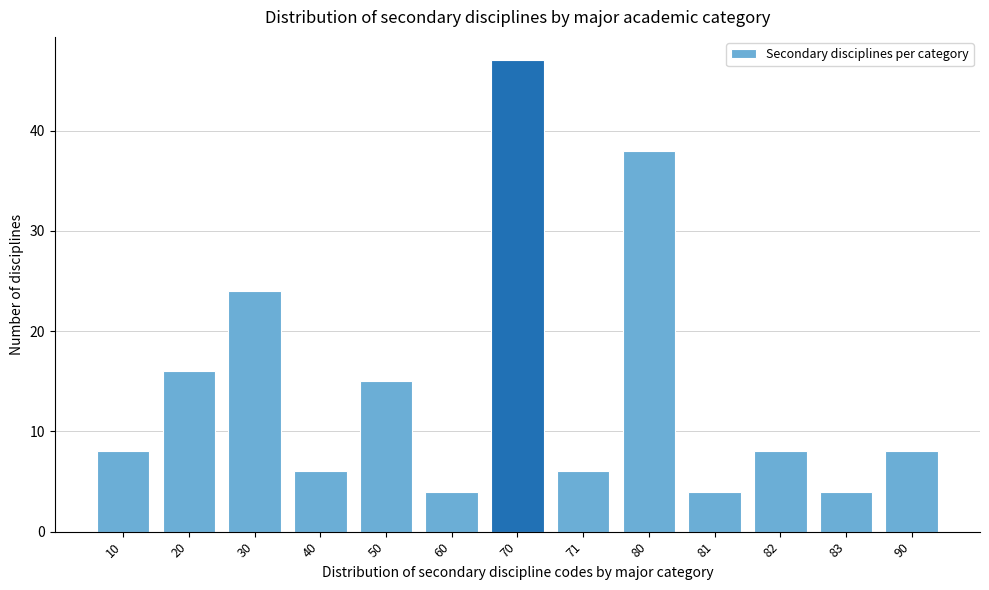

Reading left to right, list all the values displayed in this chart.

10=8	20=16	30=24	40=6	50=15	60=4	70=47	71=6	80=38	81=4	82=8	83=4	90=8